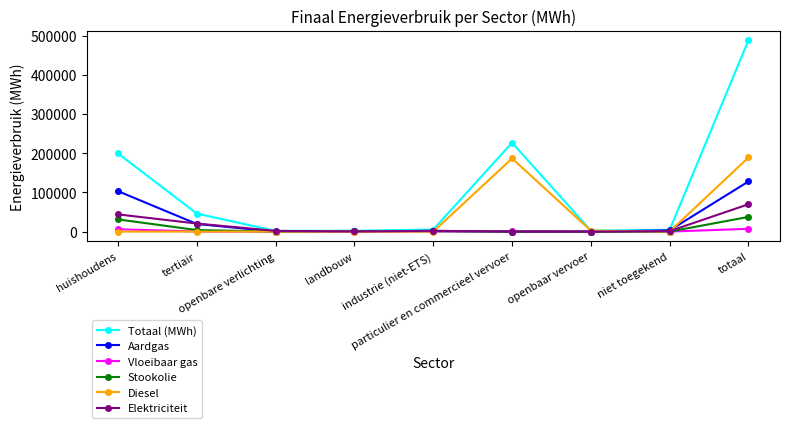

What is the value of the Diesel point at the 6th from the left?

186644.3